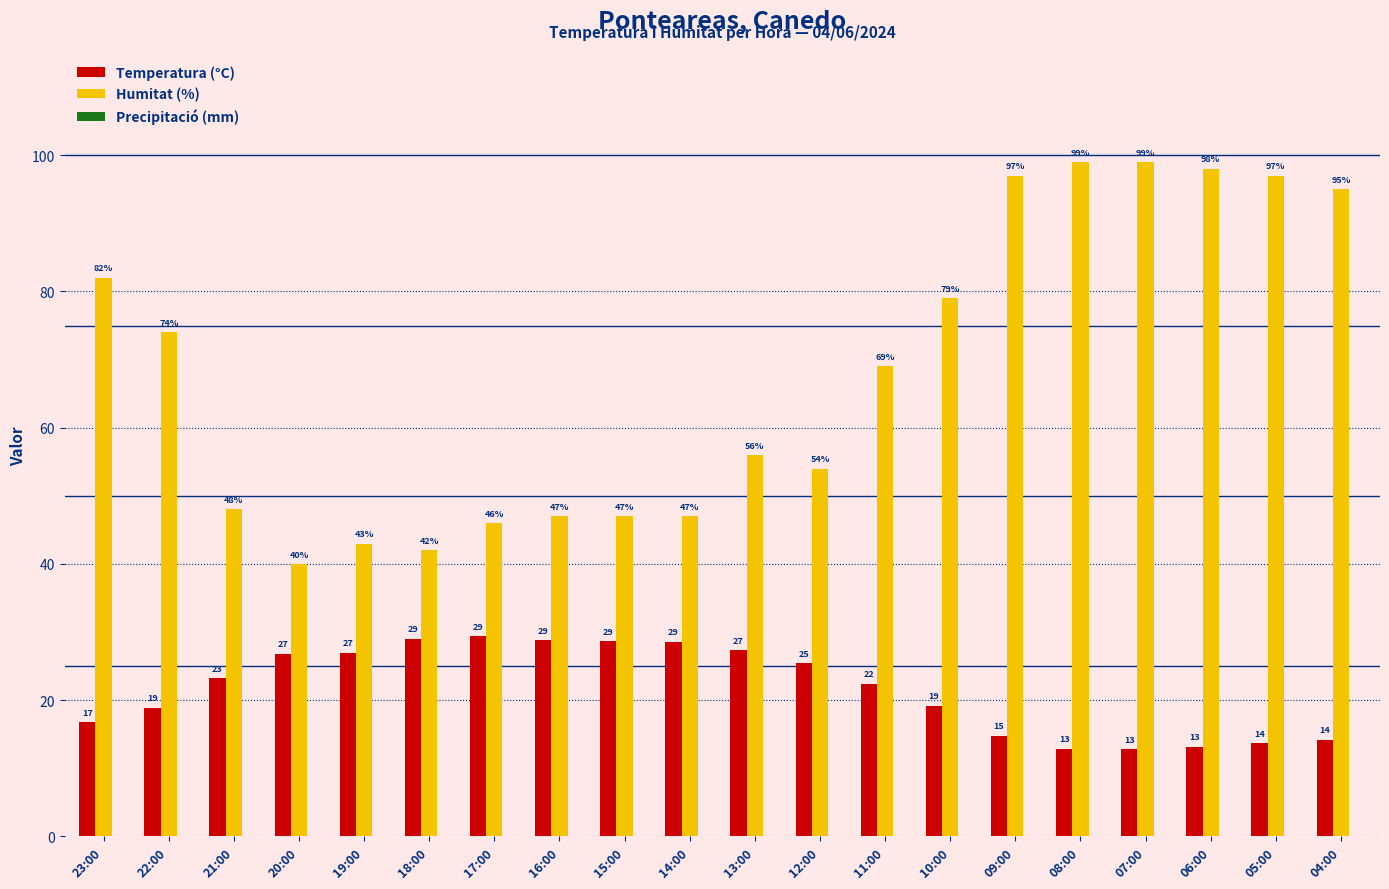

What is the spread (max minus min) of values at 18:00?

13.0